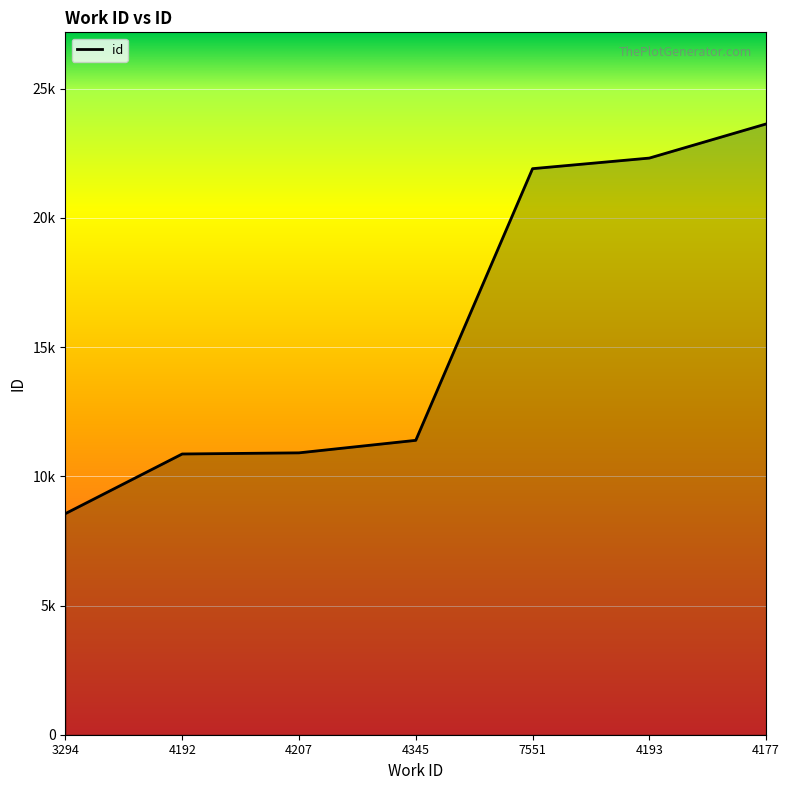

What position from the left is 4345?

4